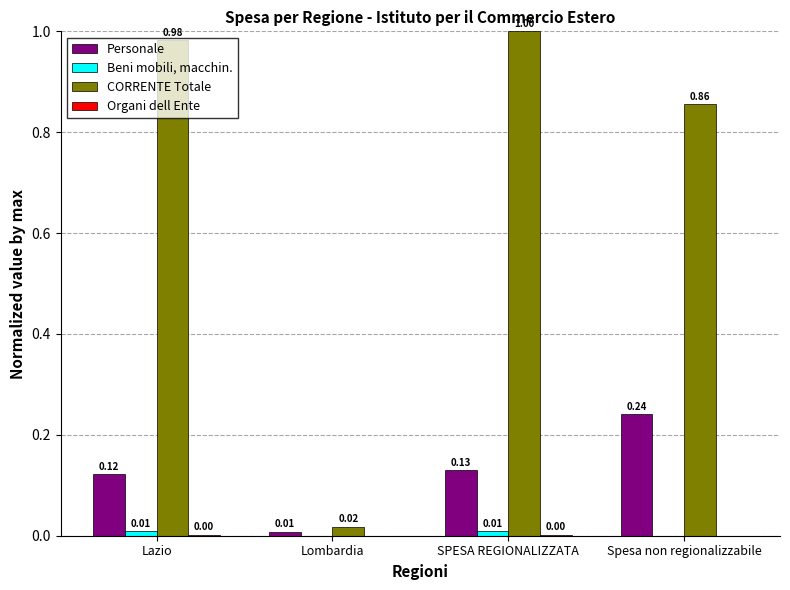

Which series changed the most between Lombardia and SPESA REGIONALIZZATA?

CORRENTE Totale